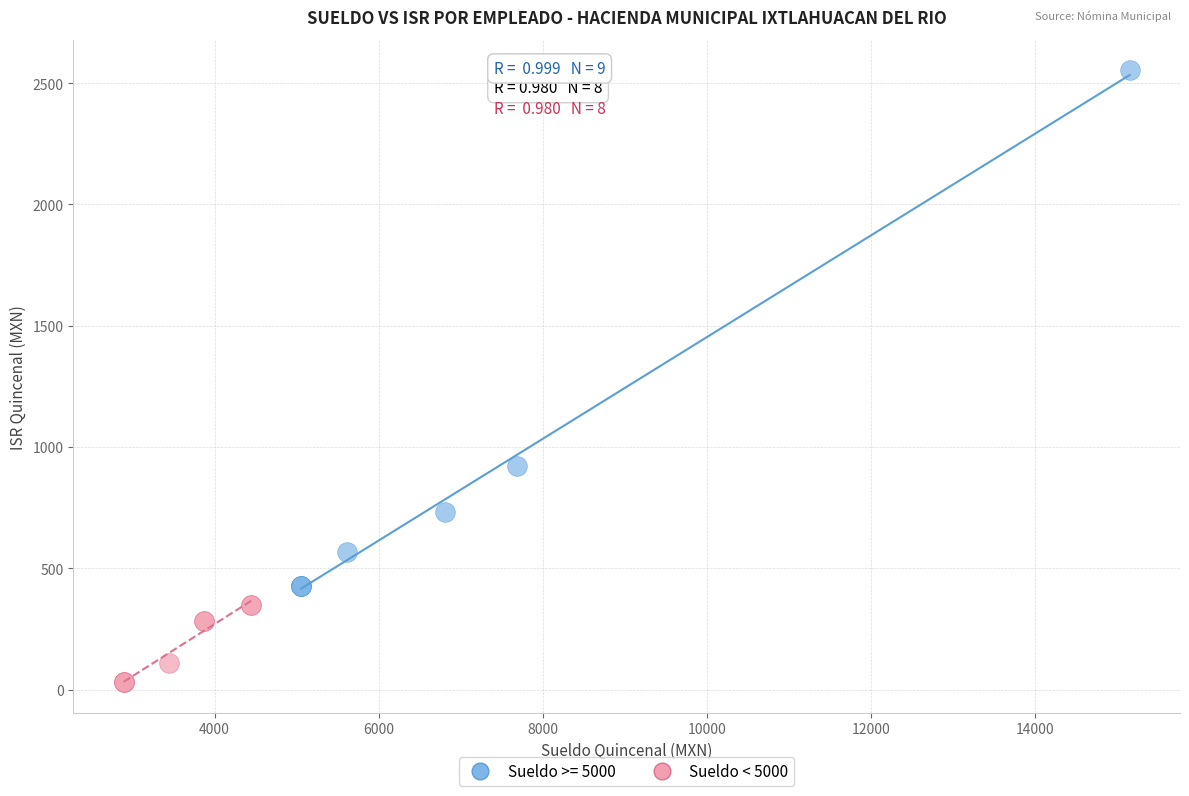

Which series reaches the maximum Y coordinate?

Sueldo >= 5000